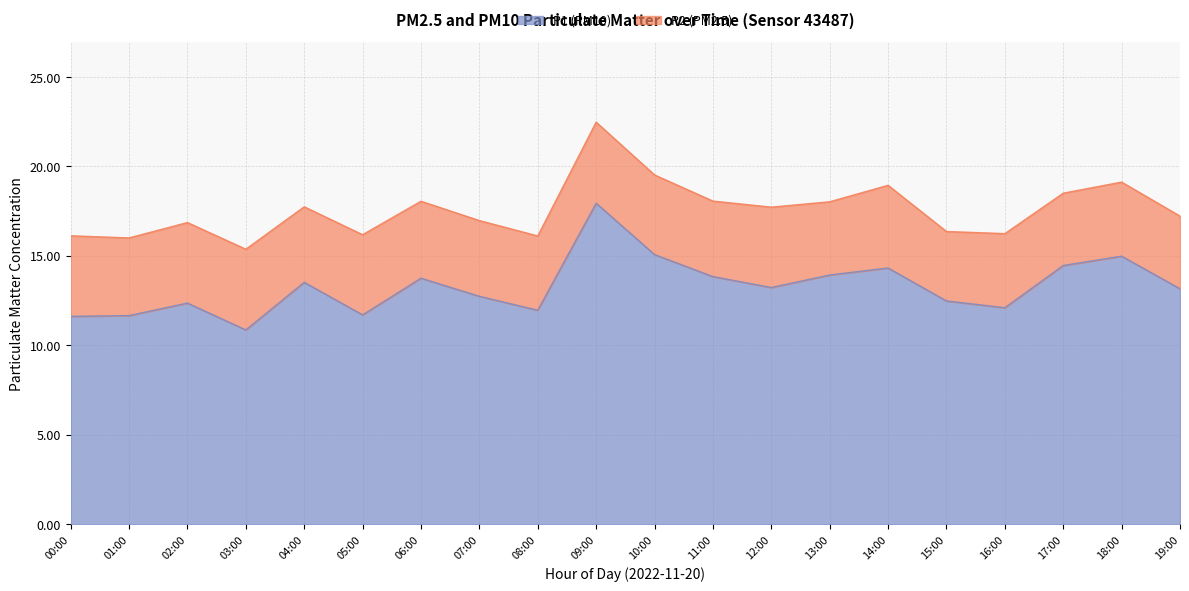

At which label does P1 (PM10) reach its minimum?

03:00